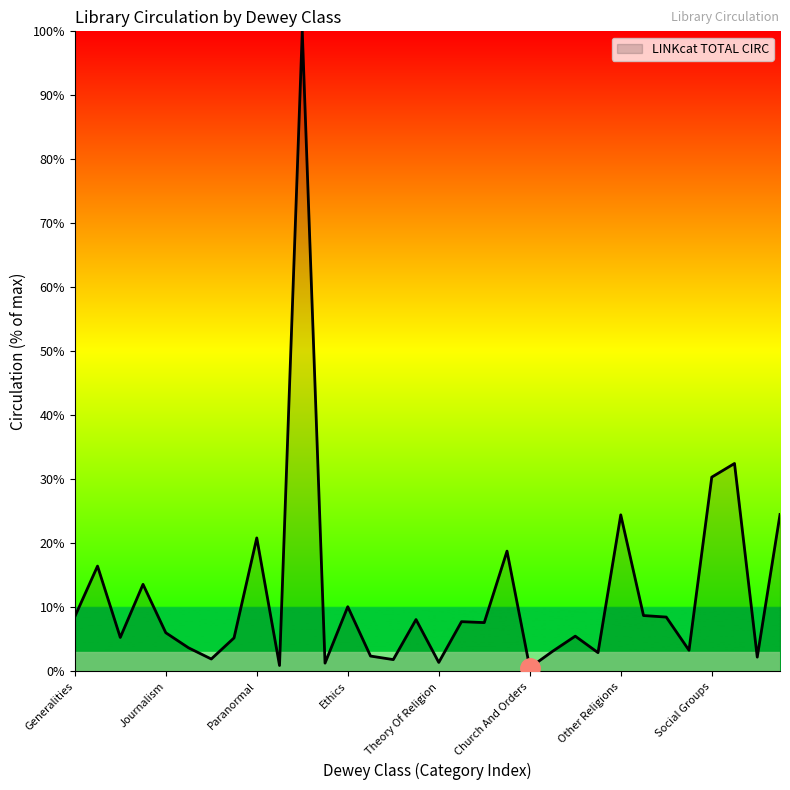

What is the greatest value displayed?

100.0